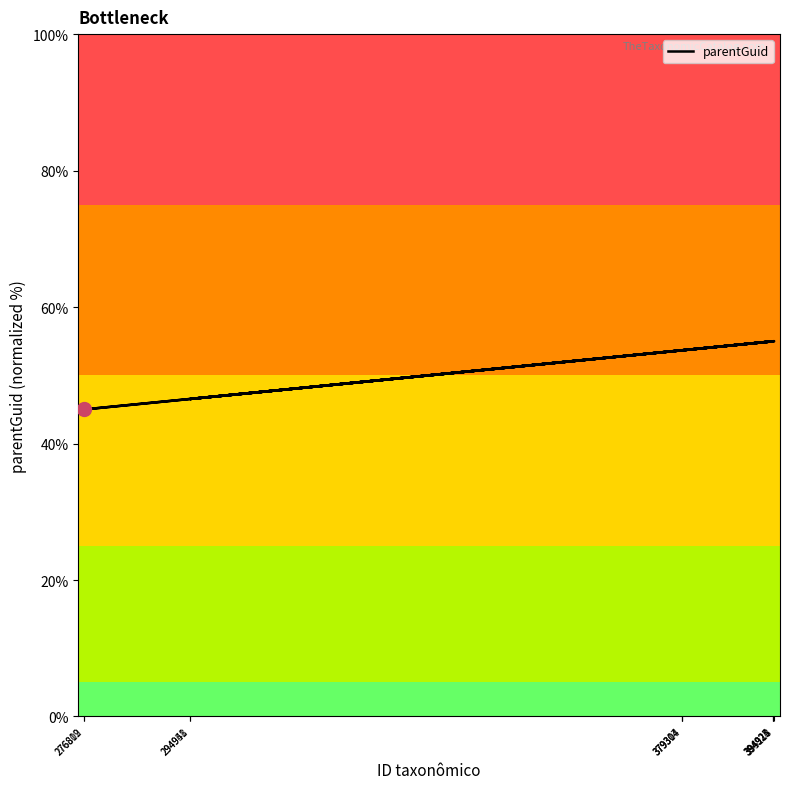

How many distinct data groups are displayed?

1